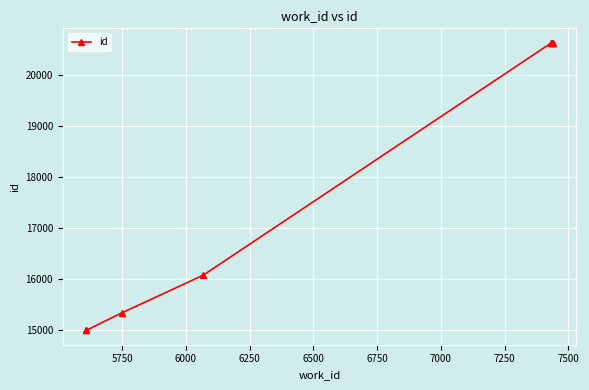

How many values are below 16069?

3